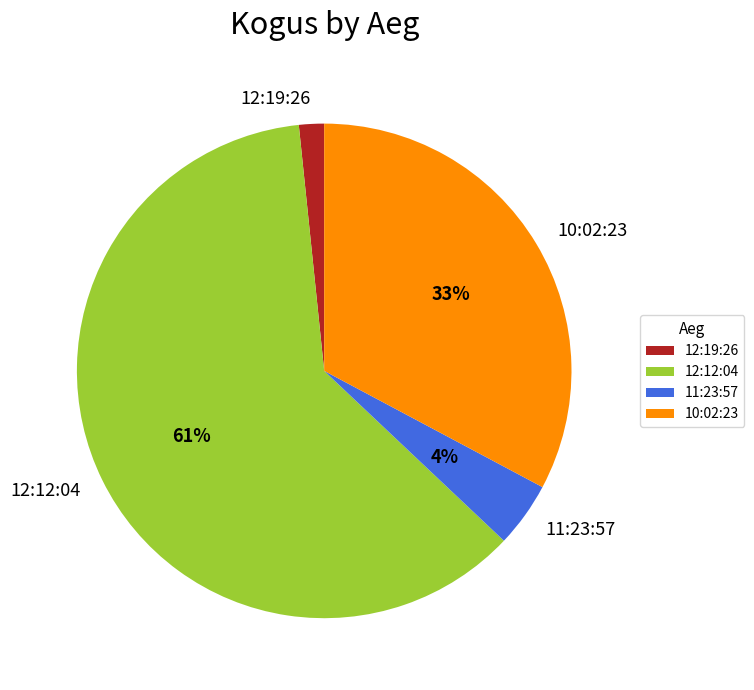

How many segments does this pie chart have?

4